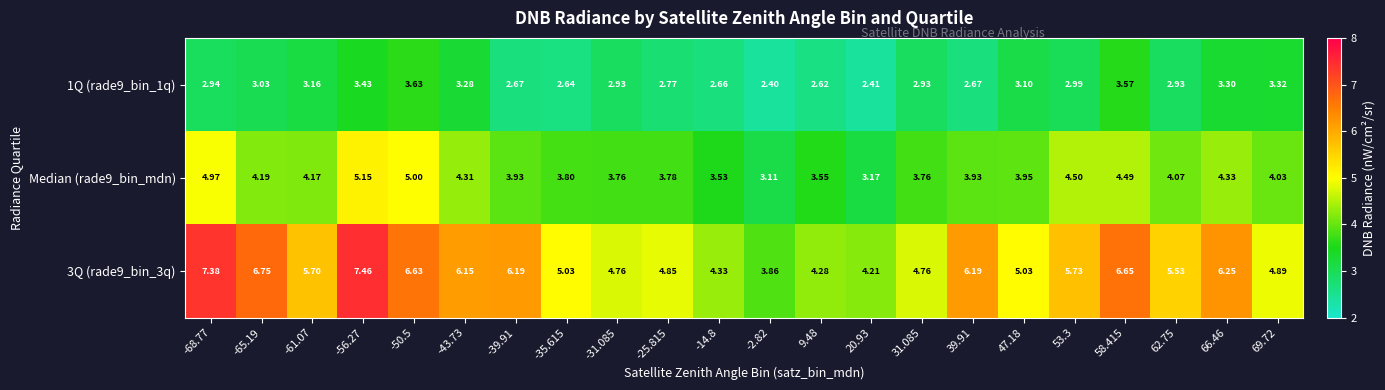

How many distinct data groups are displayed?

3